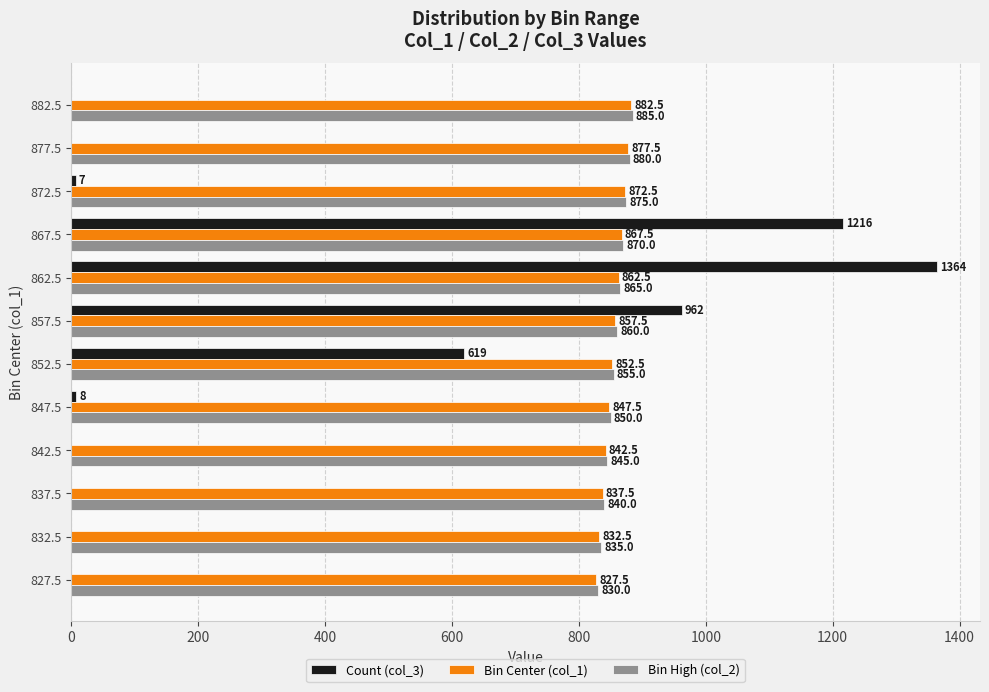

What is the maximum value shown in the chart?

1364.0